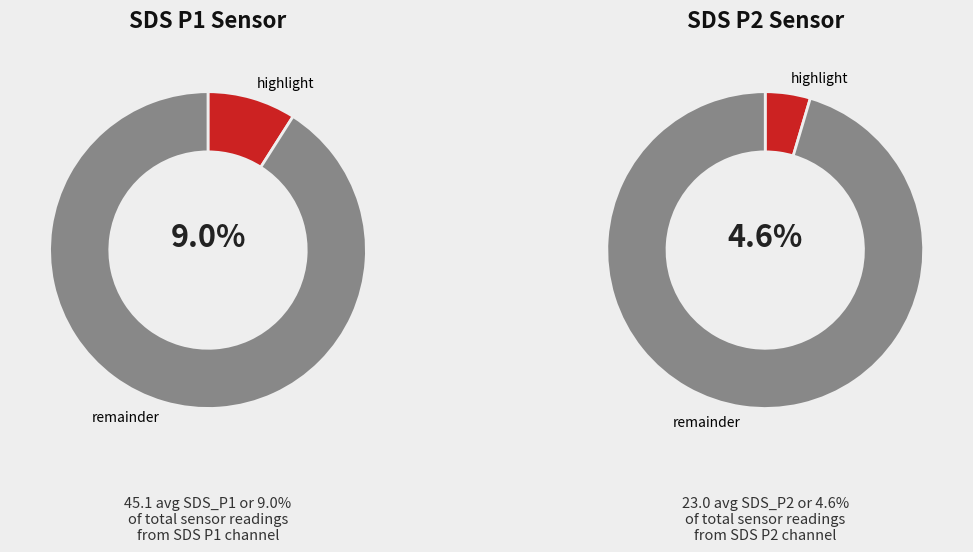

The Samples_mean slice represents 21% of the pie. True or false?

False